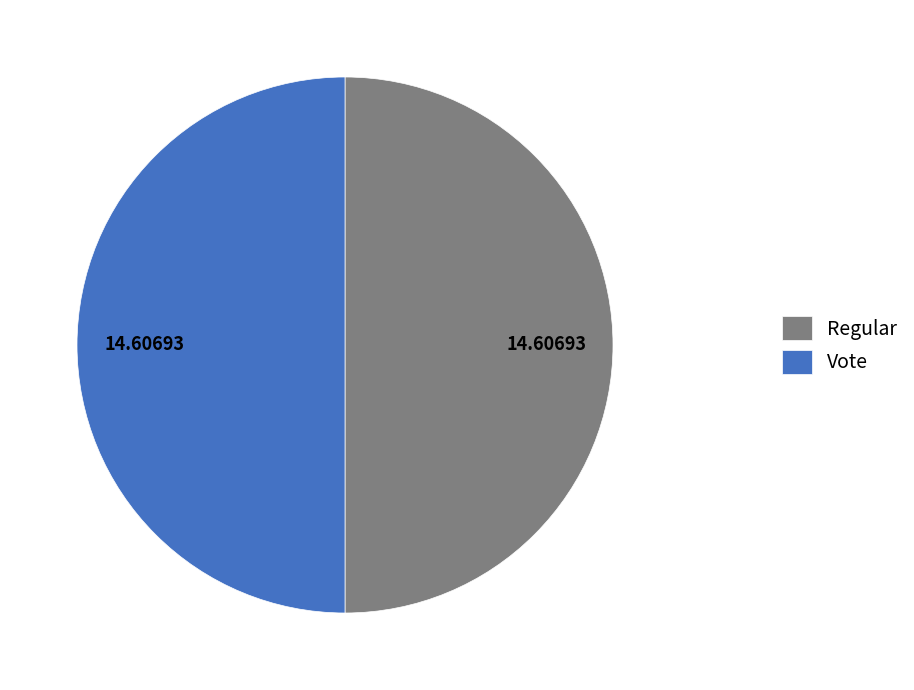

Is it true that Regular is 10% of the pie?

False